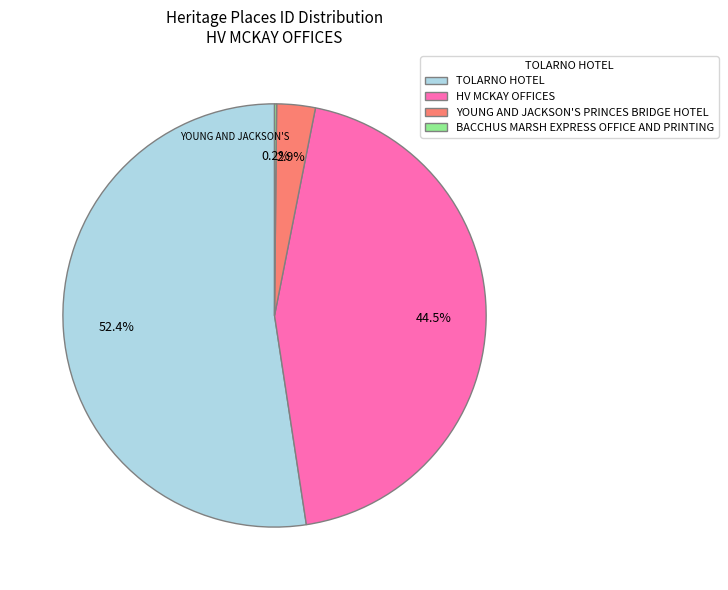

Does HV MCKAY OFFICES account for over 50% of the chart?

No